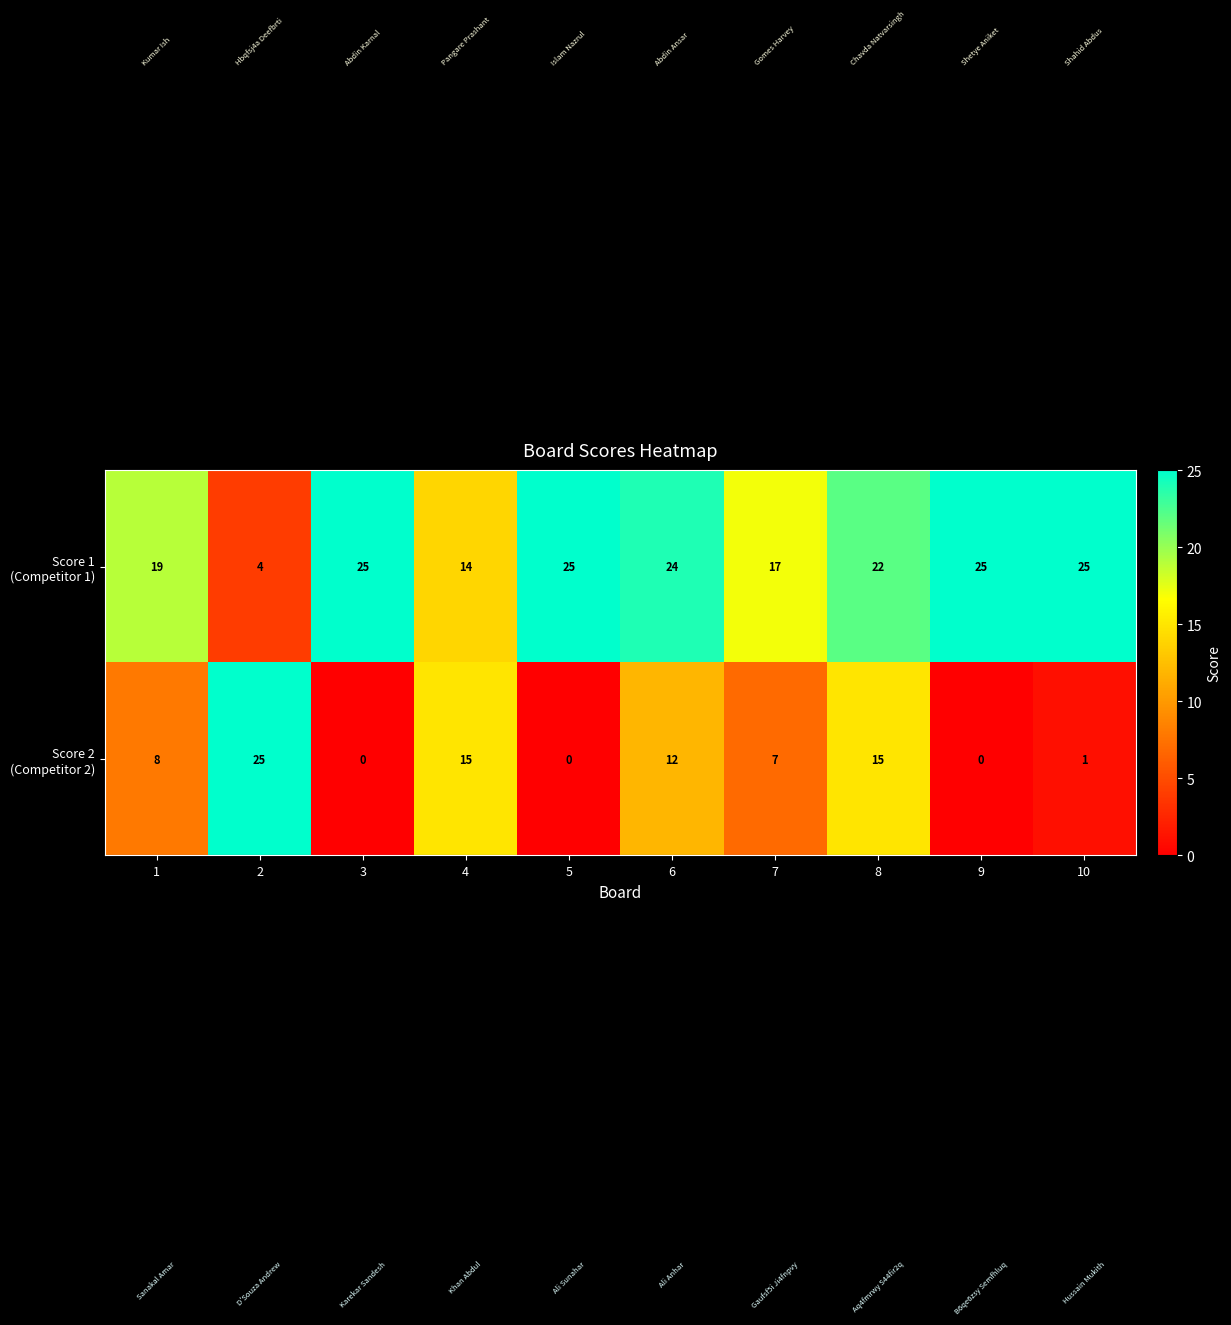

What is the difference between the highest and lowest values at 9?

25